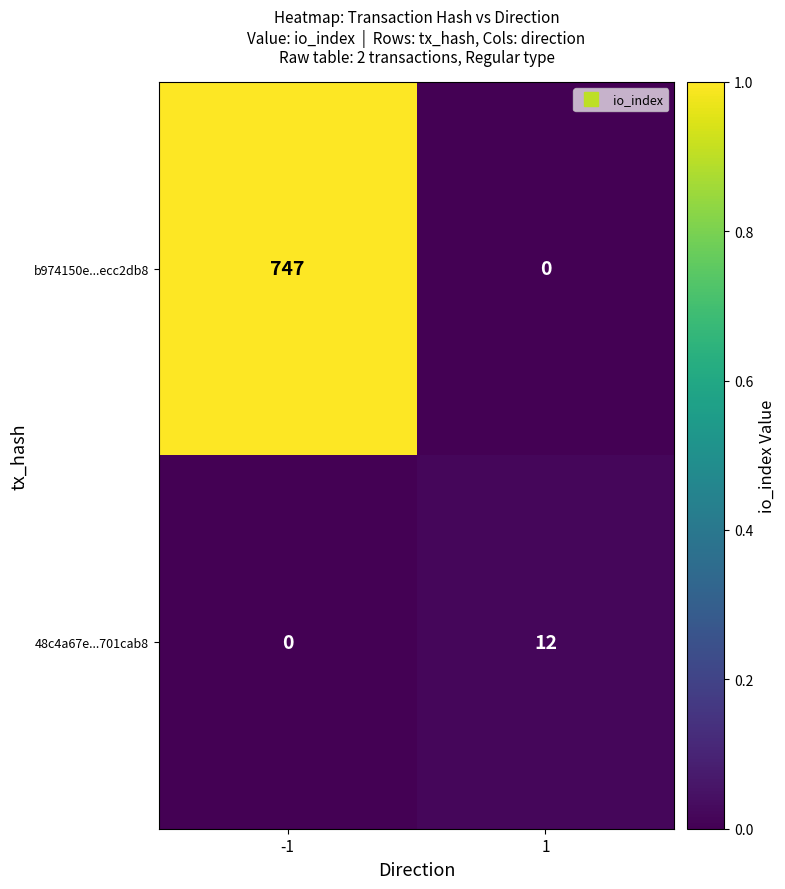

What is the maximum value for 48c4a67e...701cab8?

12